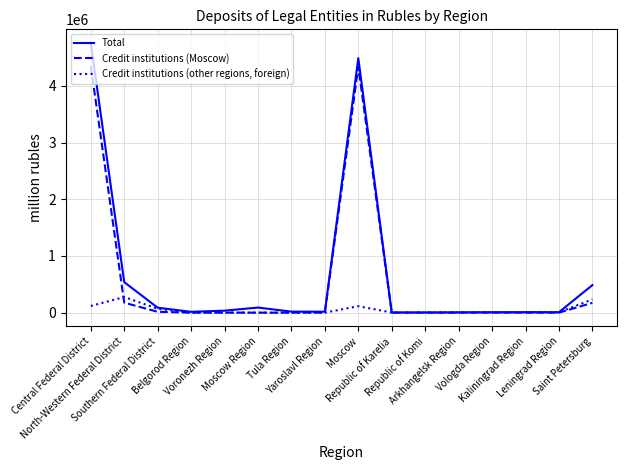

What are all the series names shown in the legend?

Total, Credit institutions (Moscow), Credit institutions (other regions, foreign)